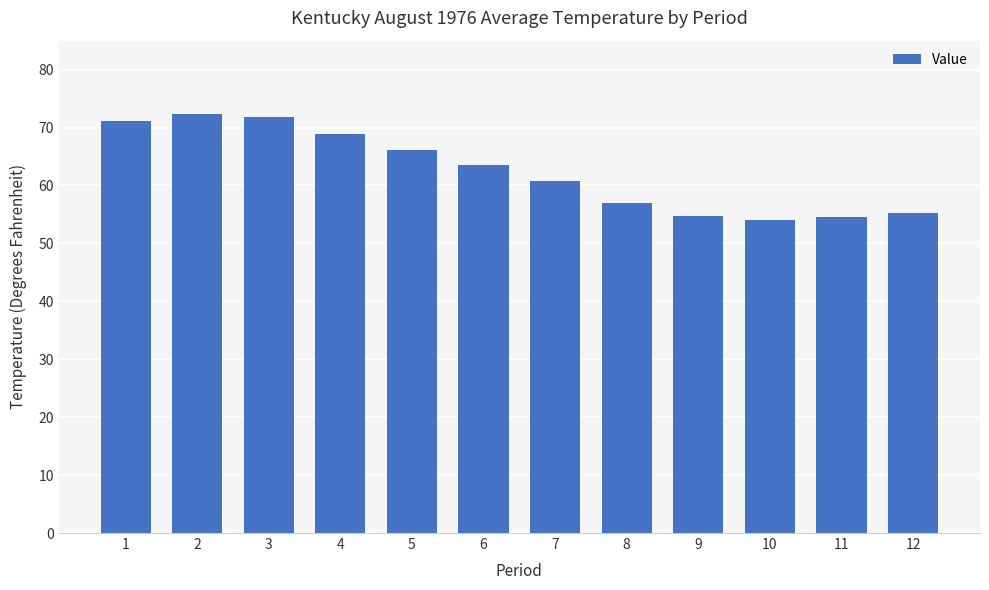

The value at 1 is 109.5. True or false?

False